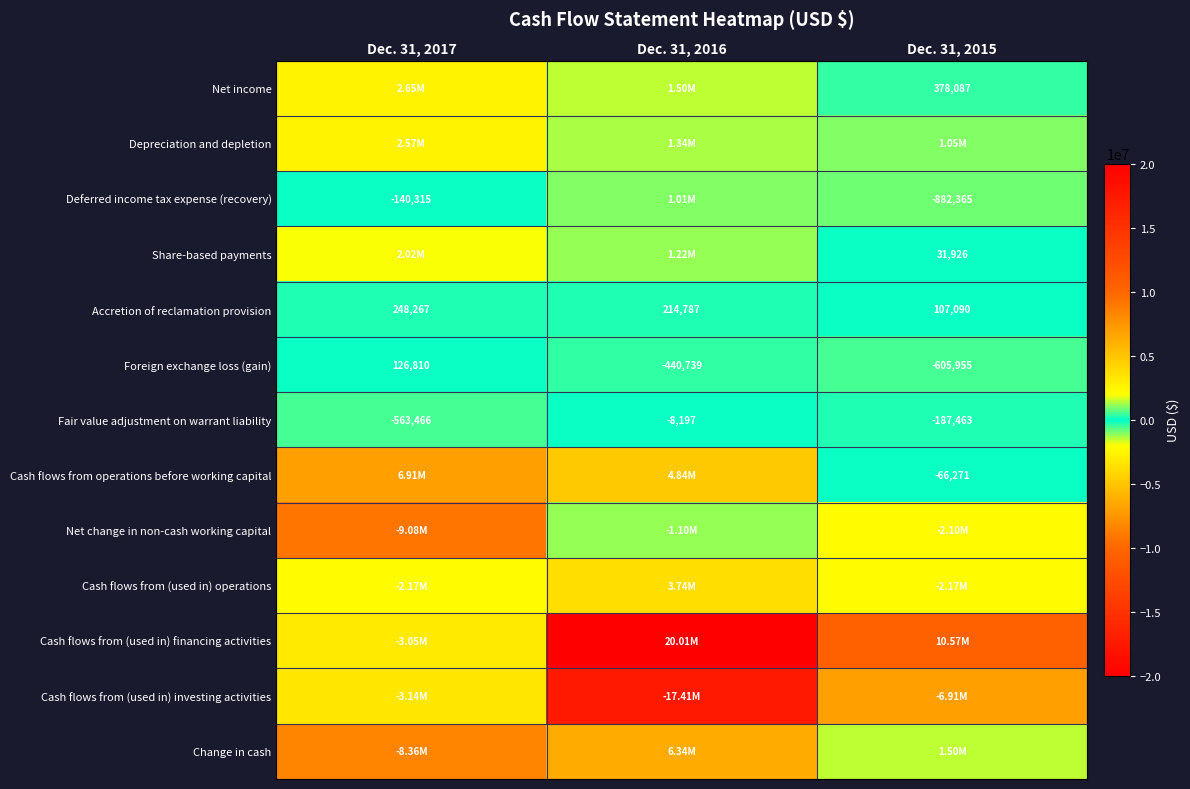

Which category has the lowest value across all series?

Dec. 31, 2016